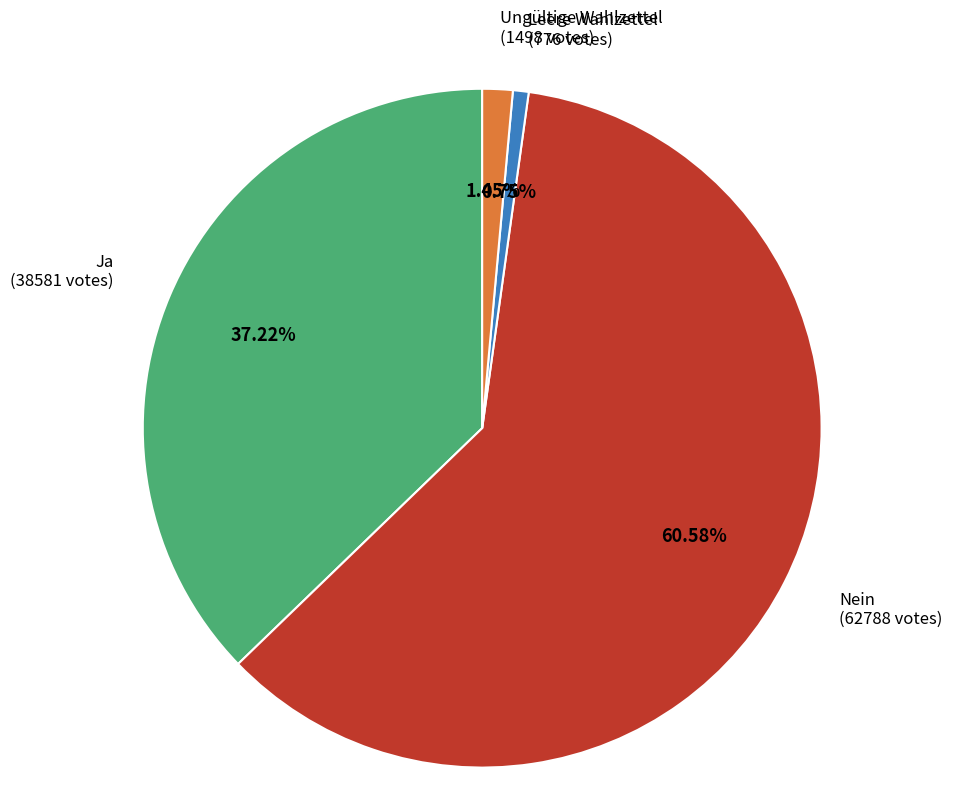

What portion of the pie excludes Nein?

39.4%